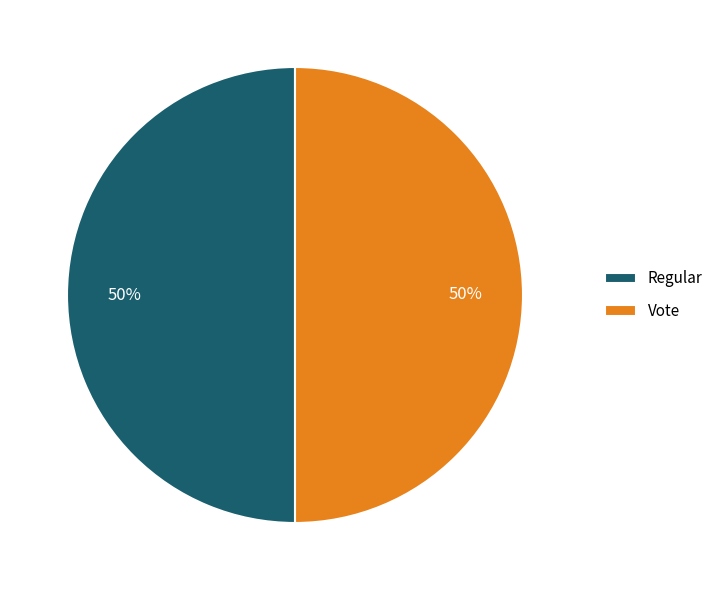

What is the ratio of the value at Regular to the value at Vote?

1.0